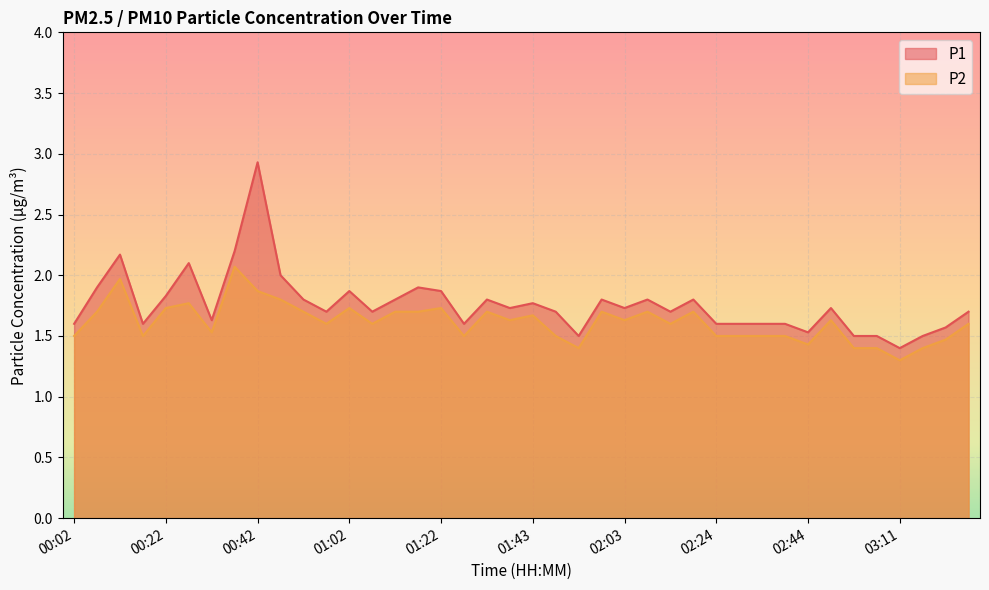

What is the maximum value shown in the chart?

2.9